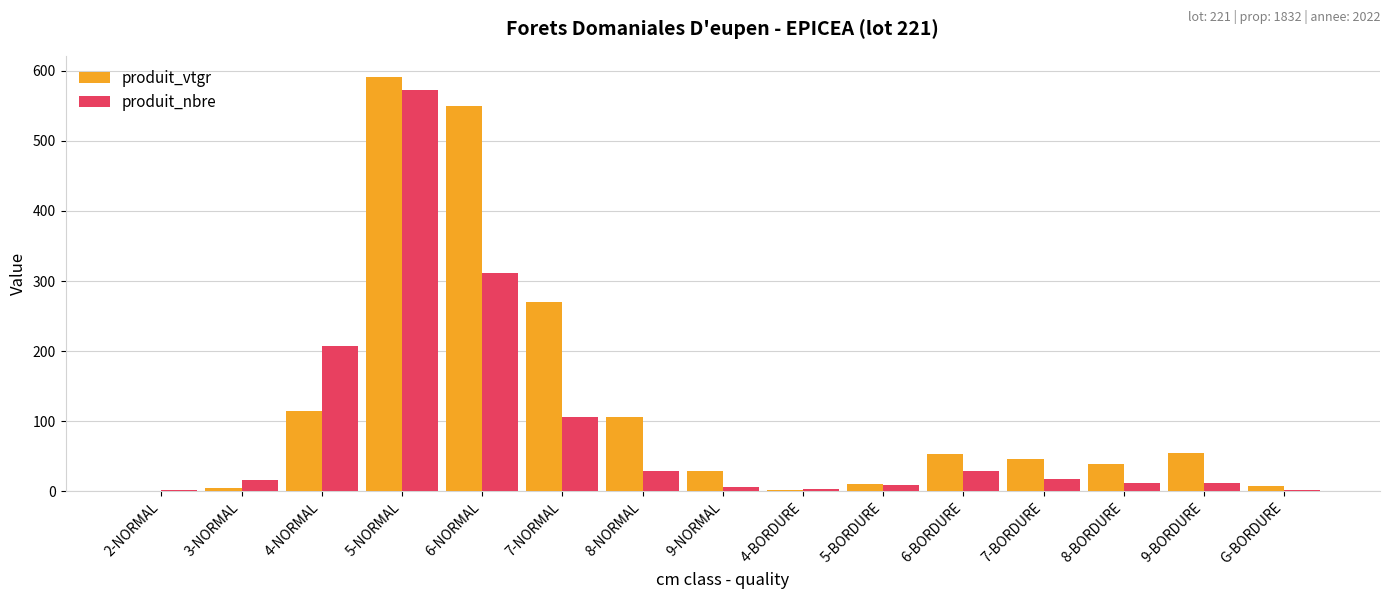

At which label does produit_nbre reach its peak?

5-NORMAL